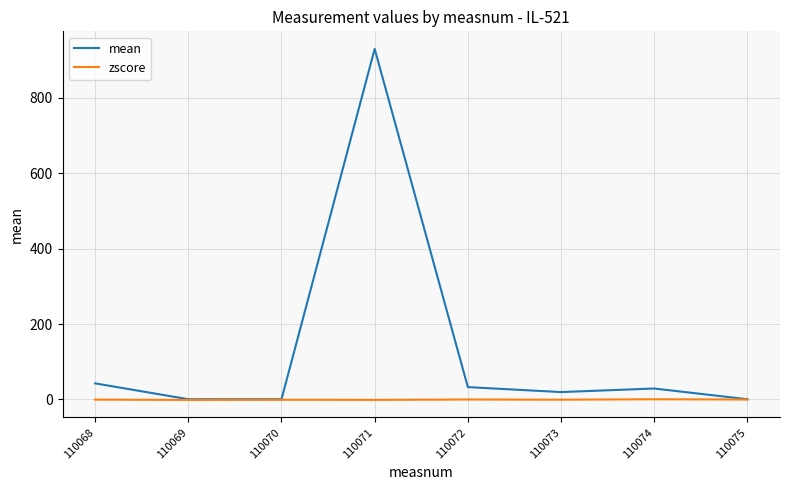

At which category is the sum across all series the highest?

110071